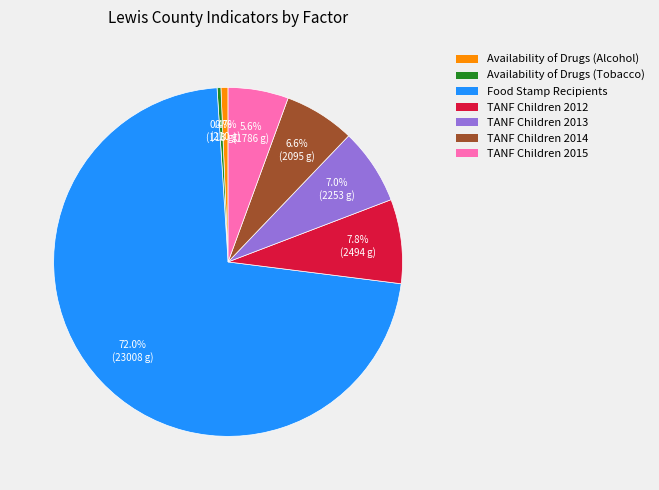

Which slice represents more than half of the pie?

Food Stamp Recipients